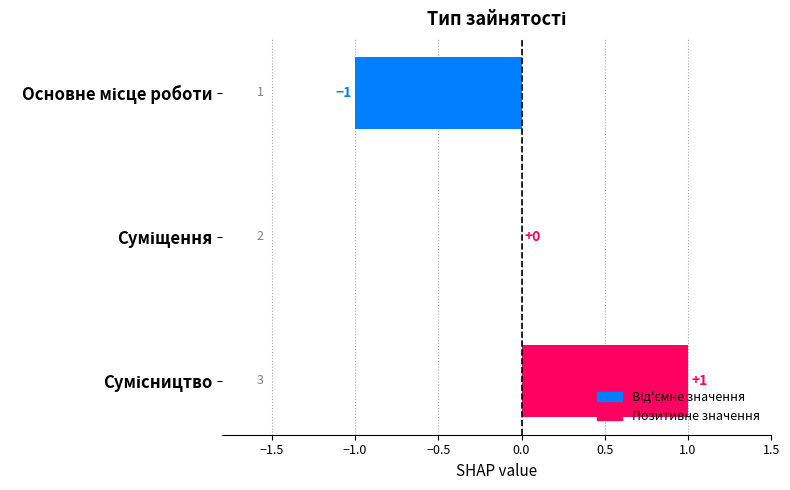

Are the bars horizontal?

Yes